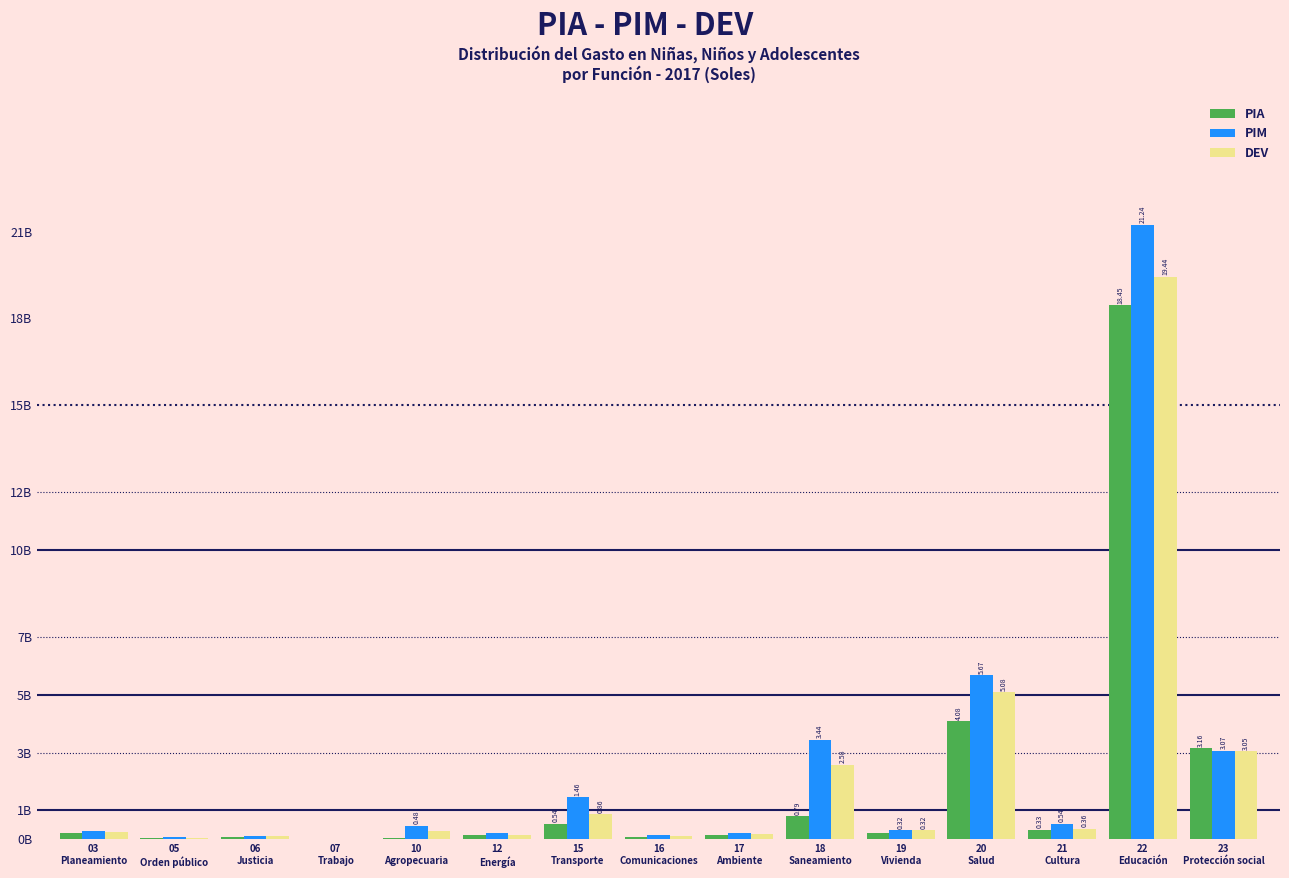

What are all the series names shown in the legend?

PIA, PIM, DEV